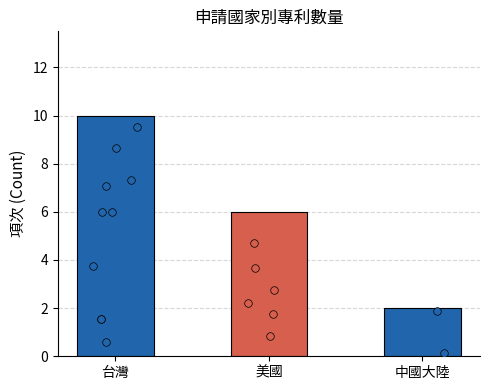

What is the change in value from 台灣 to 中國大陸?

-8